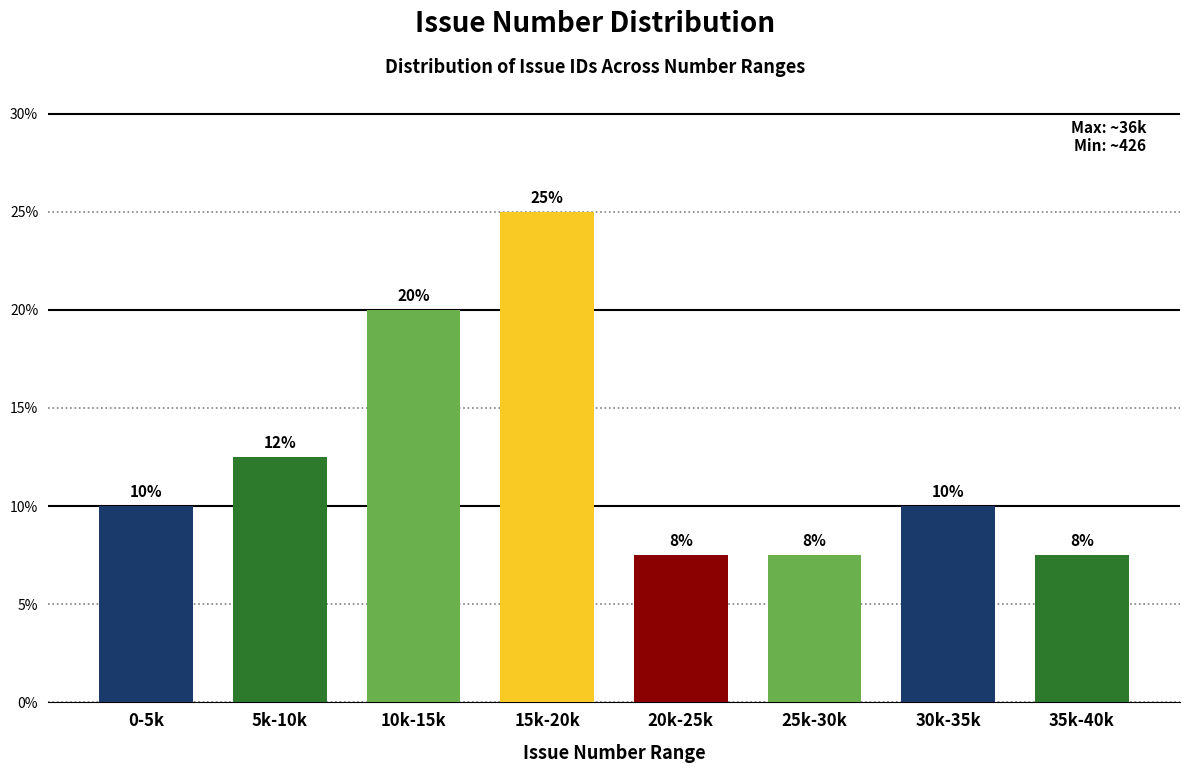

Which has a higher value, 0-5k or 5k-10k?

5k-10k